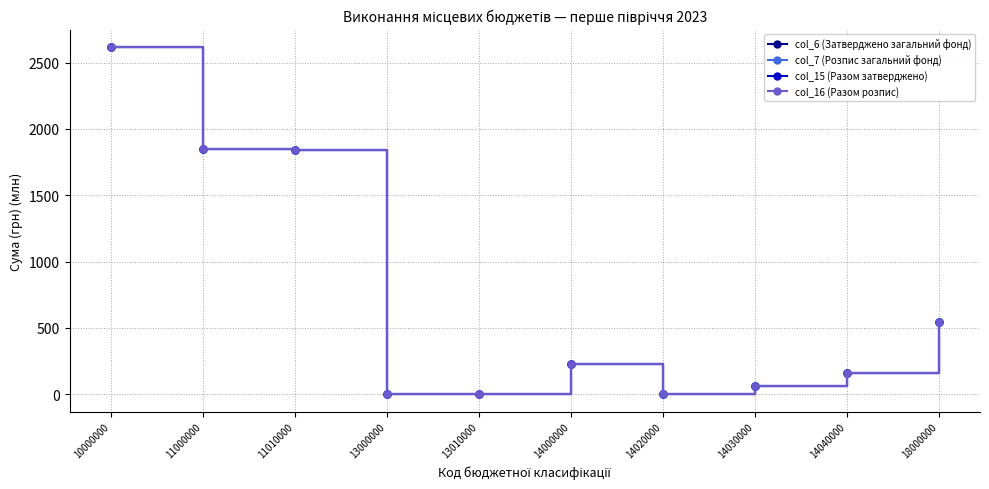

What is the highest value of the col_16 (Разом розпис) series?

2618.5